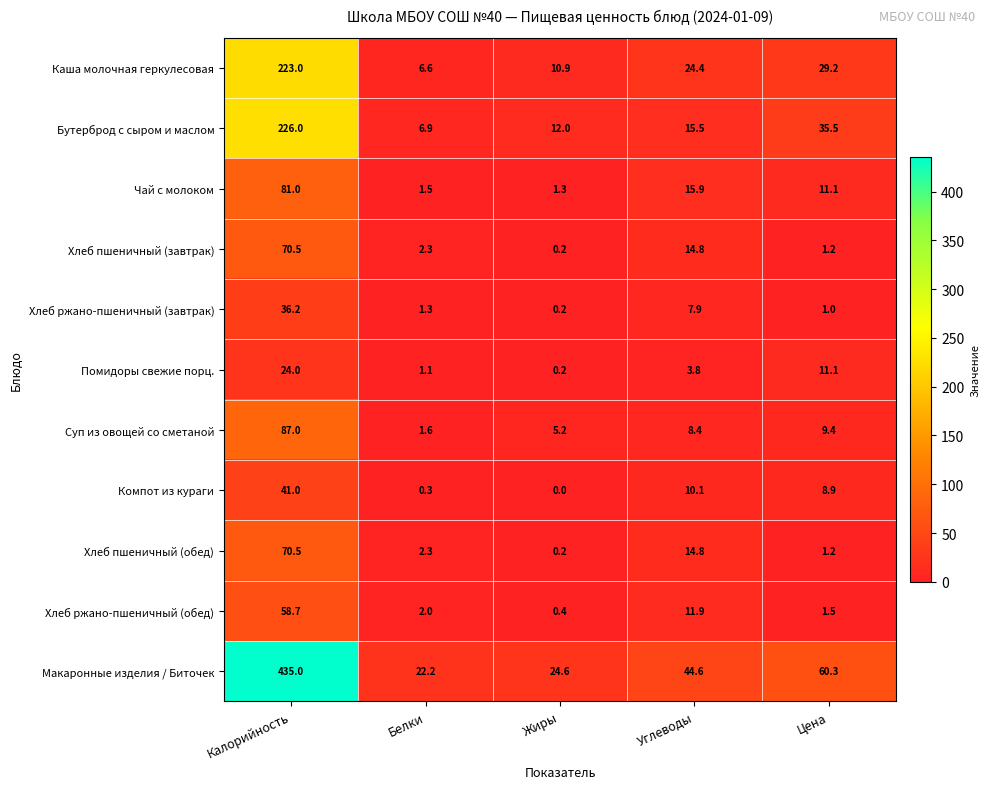

Which series has the widest spread of values?

Макаронные изделия / Биточек